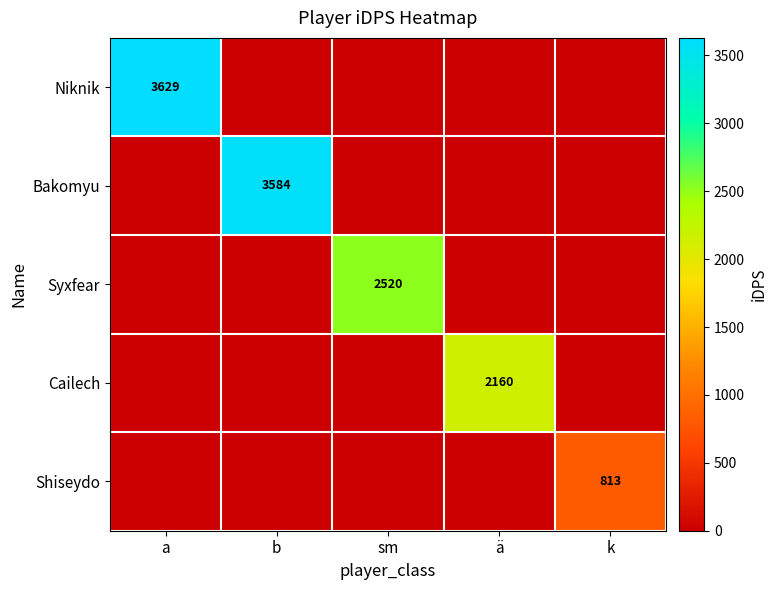

The value of Bakomyu at b is 1727. True or false?

False